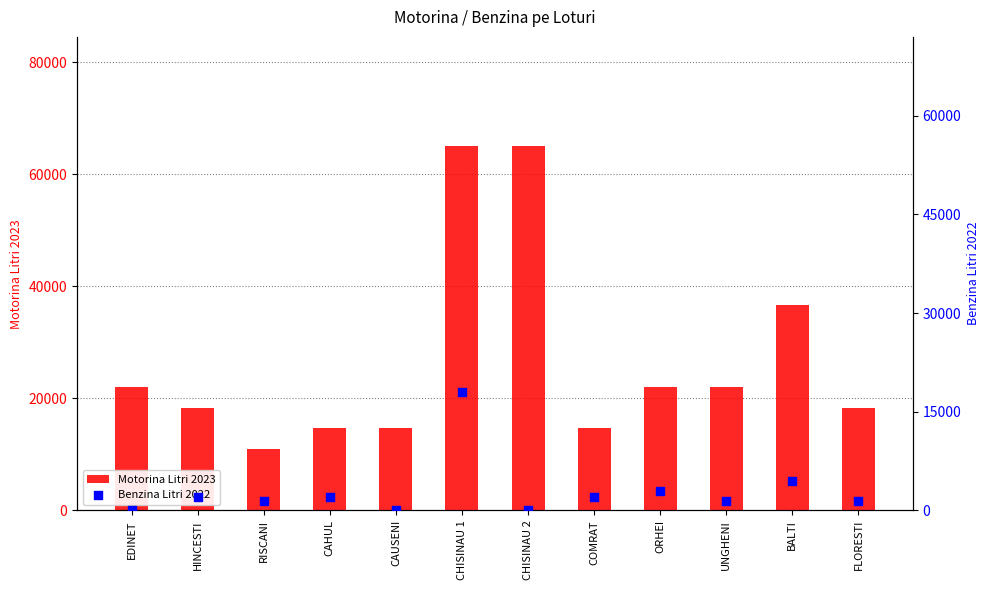

What is the total value across all series at HINCESTI?

20300